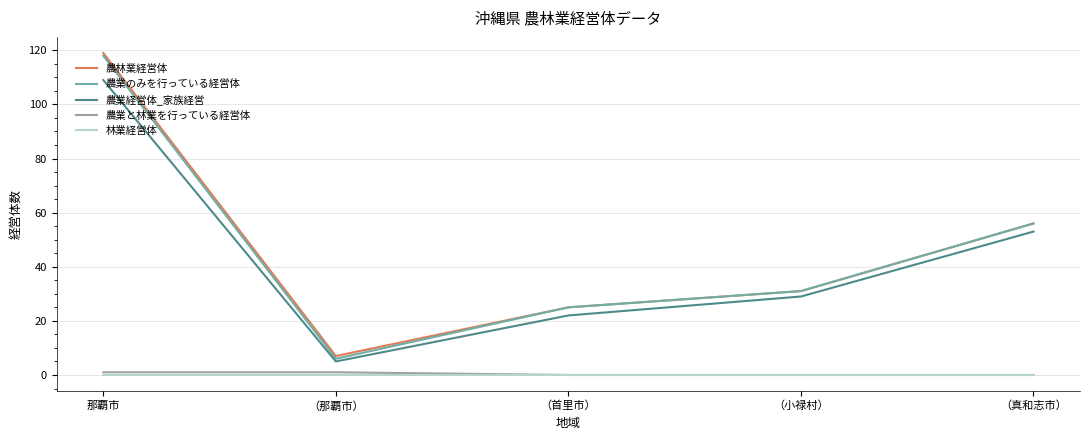

What is the difference between the highest and lowest values at （首里市）?

25